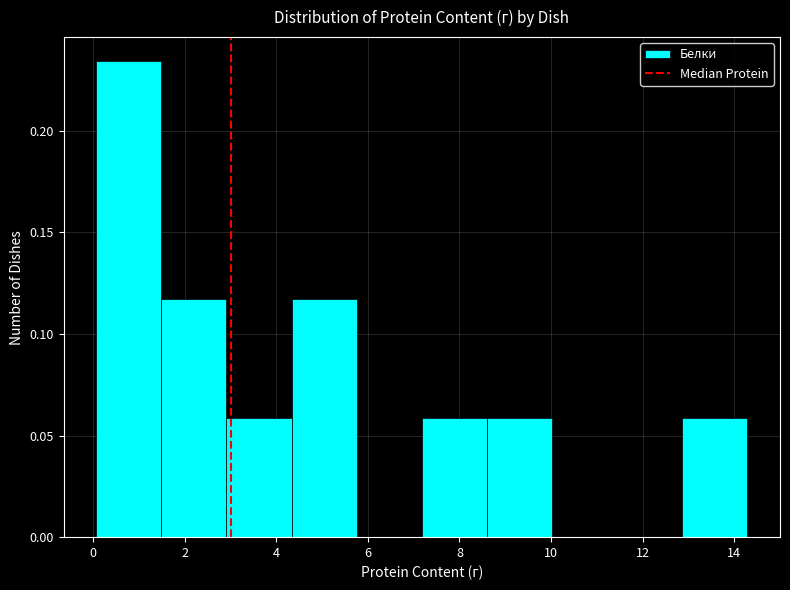

Reading left to right, list every bar in this chart as the range it spans on the x-axis followed by its height. Neither the bar edges nor the heights are printed on the chart, so give them approximately, as read against the axes.

0.0 to 1.4: 0.235
1.4 to 3.0: 0.115
3.0 to 4.4: 0.060
4.4 to 5.8: 0.115
5.8 to 7.2: 0
7.2 to 8.6: 0.060
8.6 to 10.0: 0.060
10.0 to 11.4: 0
11.4 to 12.8: 0
12.8 to 14.2: 0.060